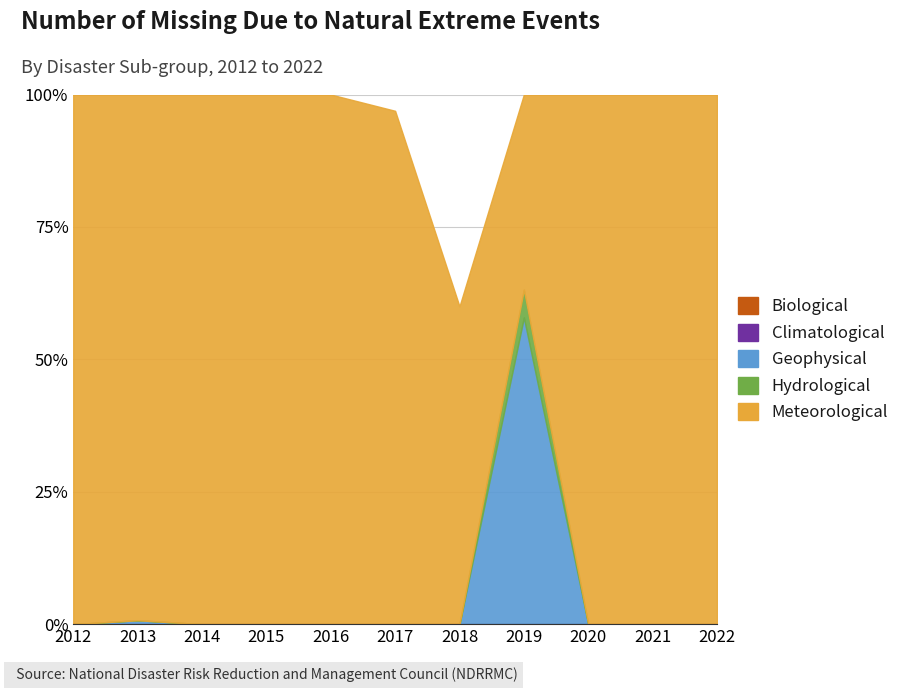

Reading left to right, list all the values displayed in this chart.

Geophysical: 2012=0	2013=8	2014=0	2015=0	2016=0	2017=0	2018=0	2019=11	2020=0	2021=0	2022=0
Hydrological: 2012=0	2013=0	2014=0	2015=0	2016=0	2017=0	2018=0	2019=1	2020=0	2021=0	2022=0
Meteorological: 2012=814	2013=1075	2014=32	2015=27	2016=22	2017=63	2018=6	2019=7	2020=21	2021=75	2022=183
Biological: 2012=0	2013=0	2014=0	2015=0	2016=0	2017=0	2018=0	2019=0	2020=0	2021=0	2022=0
Climatological: 2012=0	2013=0	2014=0	2015=0	2016=0	2017=0	2018=0	2019=0	2020=0	2021=0	2022=0
Total: 2012=814	2013=1083	2014=32	2015=27	2016=22	2017=65	2018=10	2019=19	2020=21	2021=75	2022=183